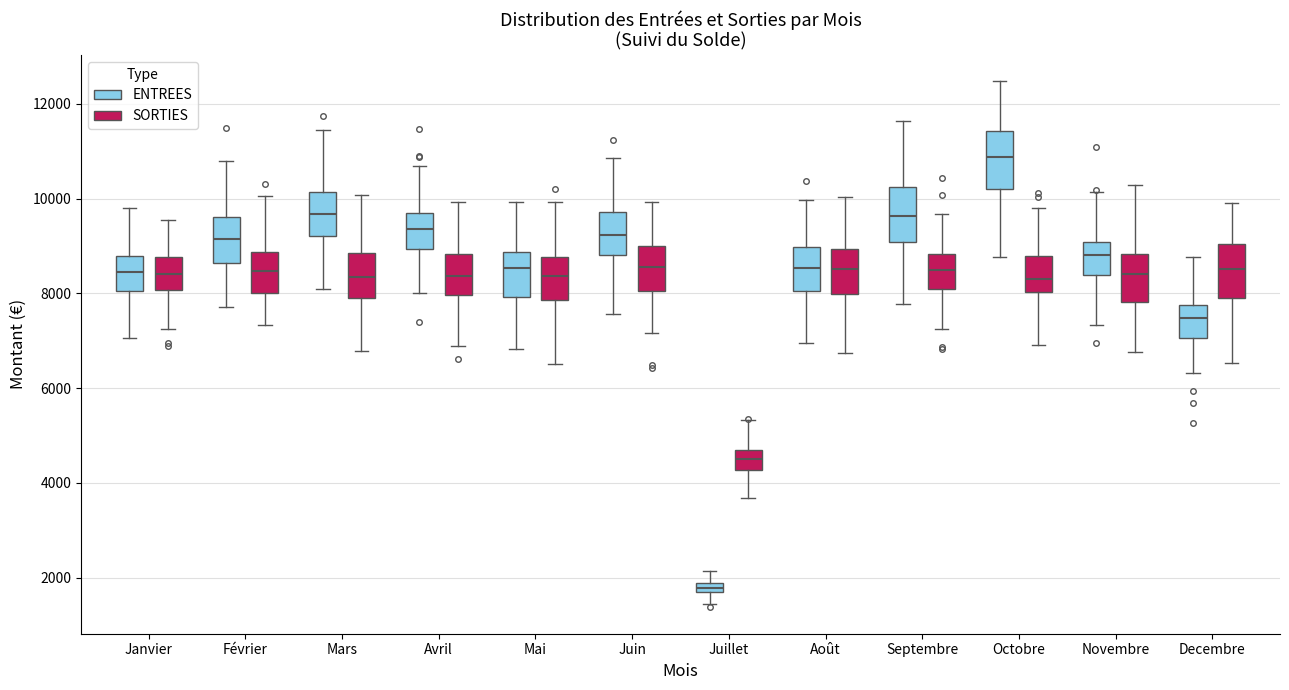

Where is the upper edge of the box for Decembre (SORTIES) on the y-axis? The values are not printed on the chart, so give them approximately, as read against the axis.

9000